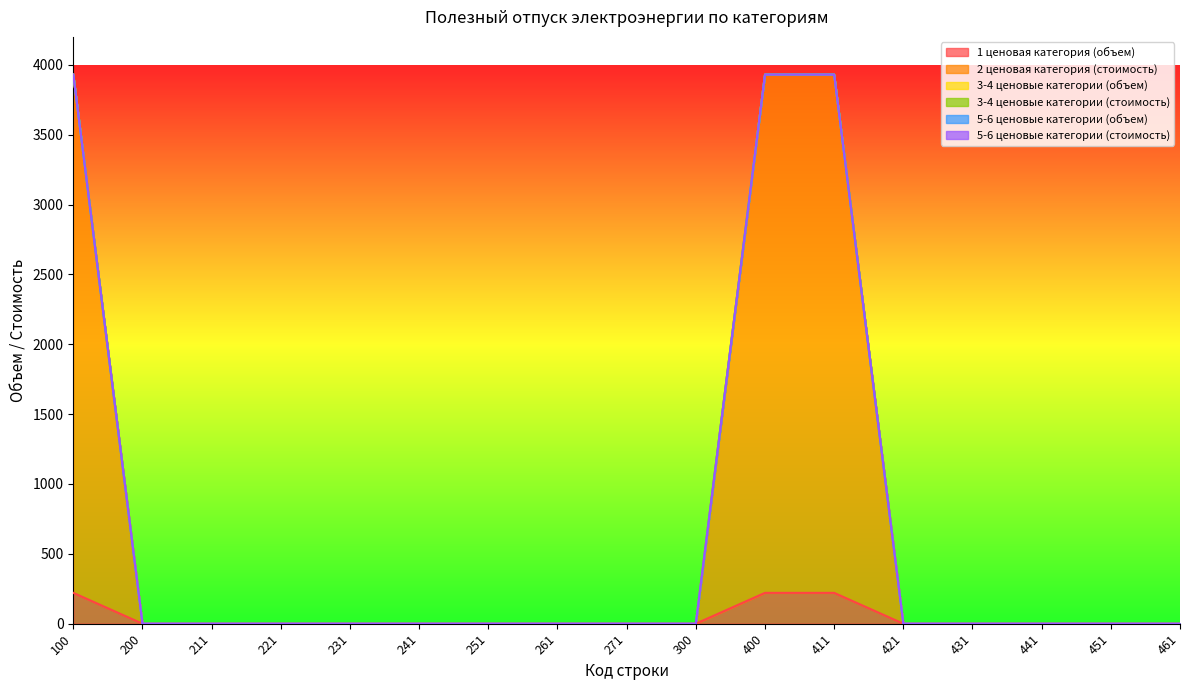

What is the spread (max minus min) of values at 411?

3709.9